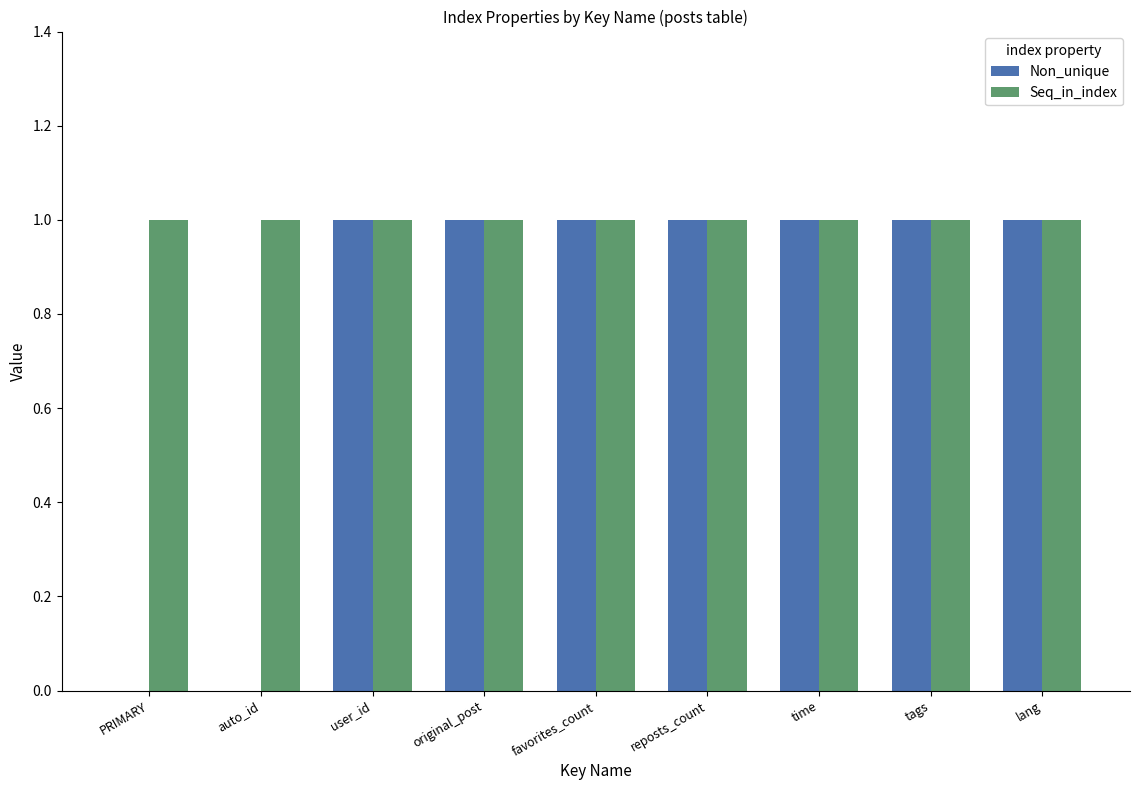

The Seq_in_index series shows 0 at user_id. True or false?

False